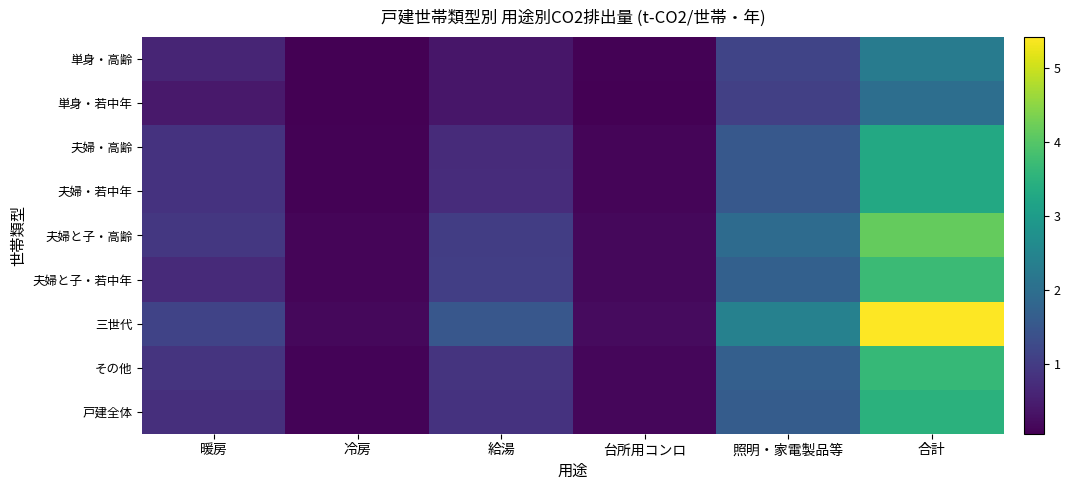

Reading right to left, extract all data points from this chart.

単身・高齢: 合計=2.3	照明・家電製品等=1.2	台所用コンロ=0.1	給湯=0.4	冷房=0.1	暖房=0.6
単身・若中年: 合計=2.0	照明・家電製品等=1.1	台所用コンロ=0.1	給湯=0.4	冷房=0.1	暖房=0.4
夫婦・高齢: 合計=3.3	照明・家電製品等=1.5	台所用コンロ=0.1	給湯=0.7	冷房=0.1	暖房=0.8
夫婦・若中年: 合計=3.3	照明・家電製品等=1.5	台所用コンロ=0.1	給湯=0.7	冷房=0.1	暖房=0.8
夫婦と子・高齢: 合計=4.2	照明・家電製品等=1.9	台所用コンロ=0.2	給湯=1.0	冷房=0.1	暖房=0.9
夫婦と子・若中年: 合計=3.7	照明・家電製品等=1.7	台所用コンロ=0.2	給湯=1.0	冷房=0.1	暖房=0.7
三世代: 合計=5.4	照明・家電製品等=2.4	台所用コンロ=0.2	給湯=1.5	冷房=0.2	暖房=1.1
その他: 合計=3.6	照明・家電製品等=1.7	台所用コンロ=0.1	給湯=0.8	冷房=0.1	暖房=0.9
戸建全体: 合計=3.5	照明・家電製品等=1.6	台所用コンロ=0.1	給湯=0.8	冷房=0.1	暖房=0.8